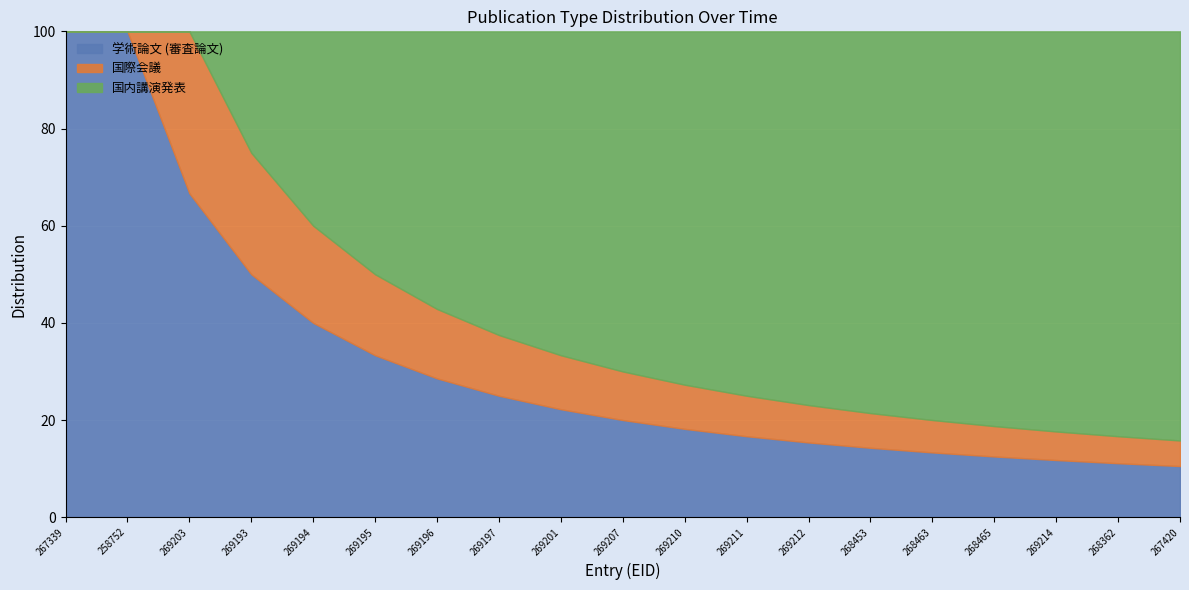

At which category does the chart reach its minimum across all series?

258752